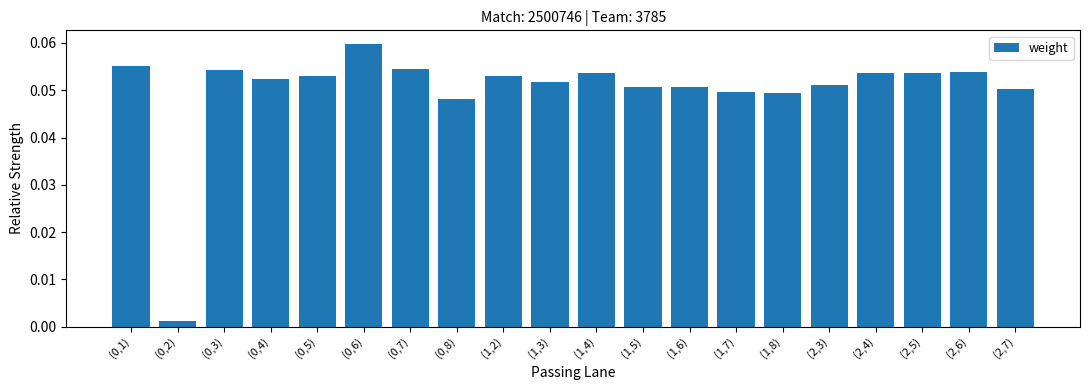

What is the change in value from (0,2) to (0,7)?

+0.1